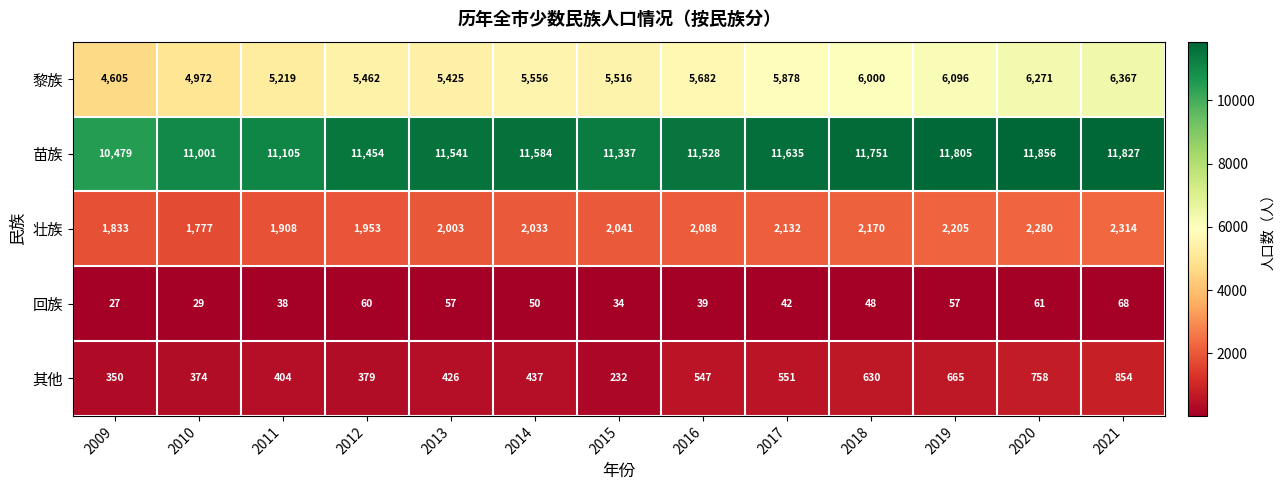

Which series has the widest spread of values?

黎族